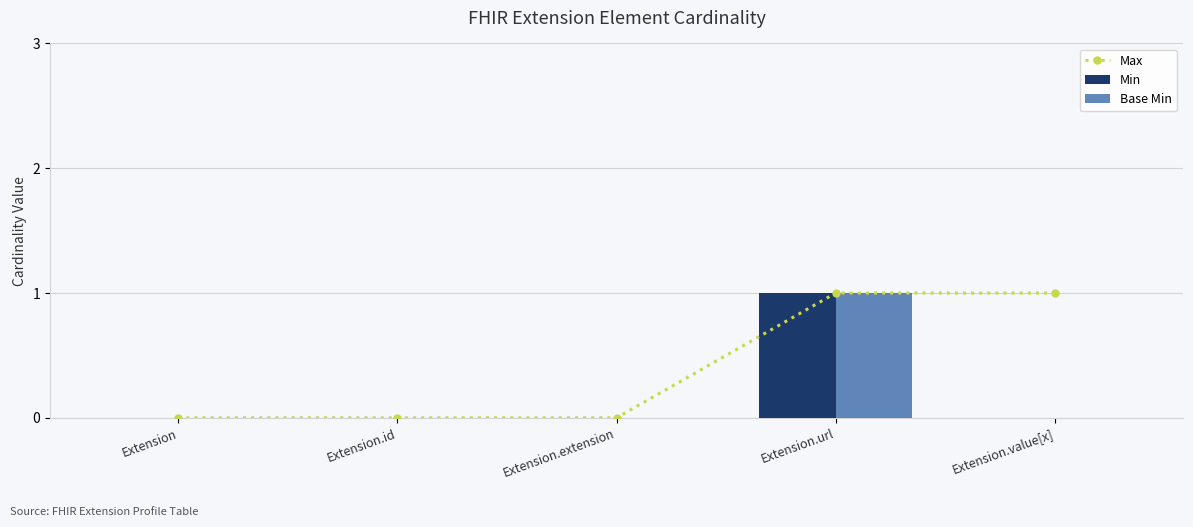

How many data points in Base Min are above 0?

1